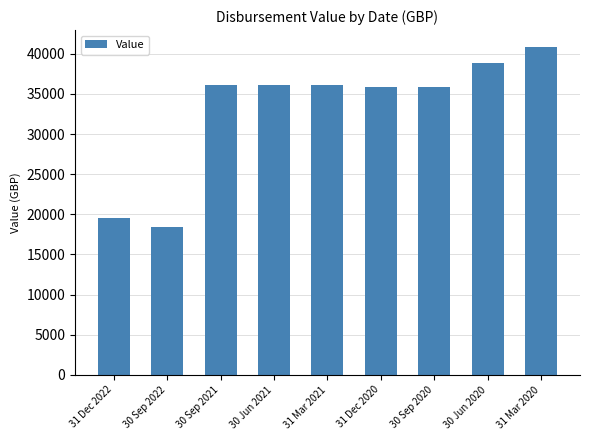

What is the change in value from 30 Sep 2021 to 31 Mar 2020?

+4787.1